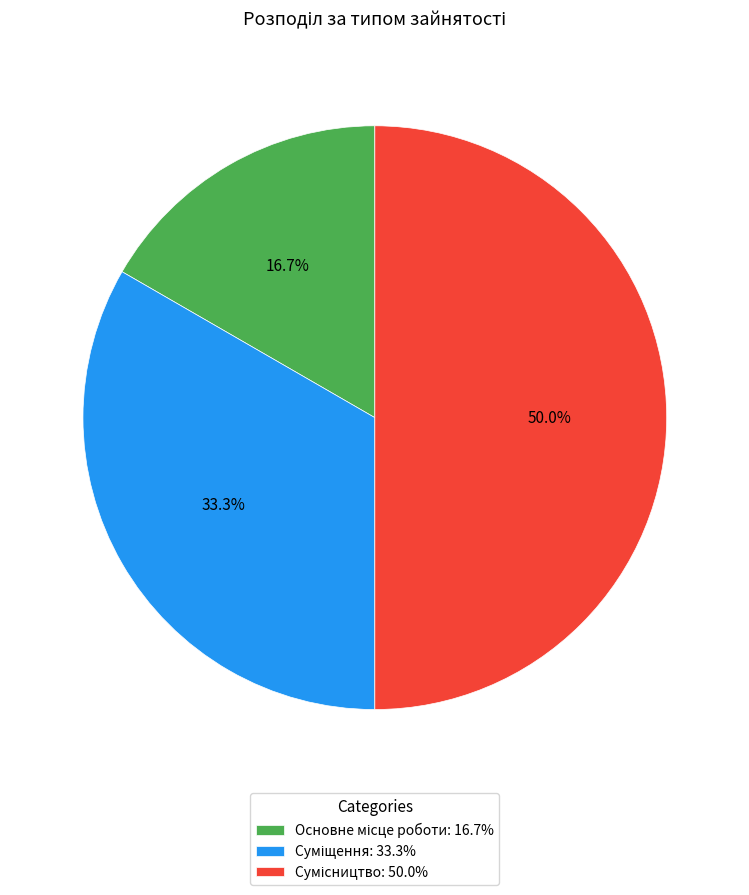

To the nearest percent, what percentage of the pie is Сумісництво?

50%